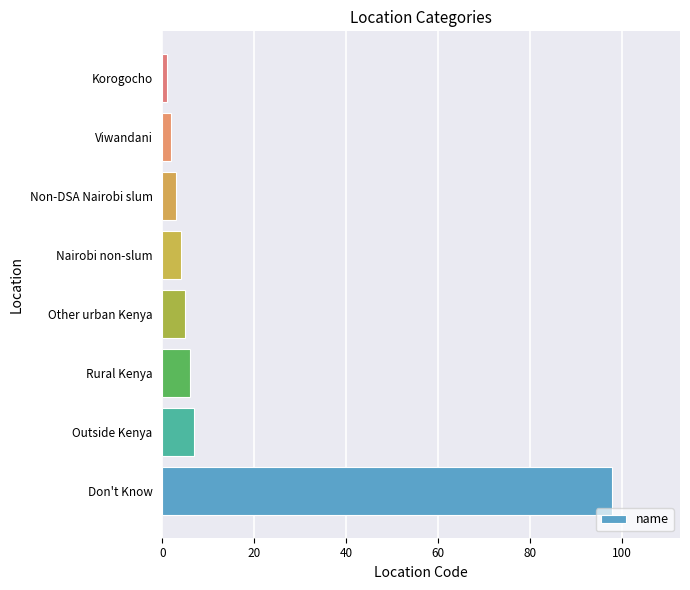

List the labels in order of value, largest first.

Don't Know, Outside Kenya, Rural Kenya, Other urban Kenya, Nairobi non-slum, Non-DSA Nairobi slum, Viwandani, Korogocho